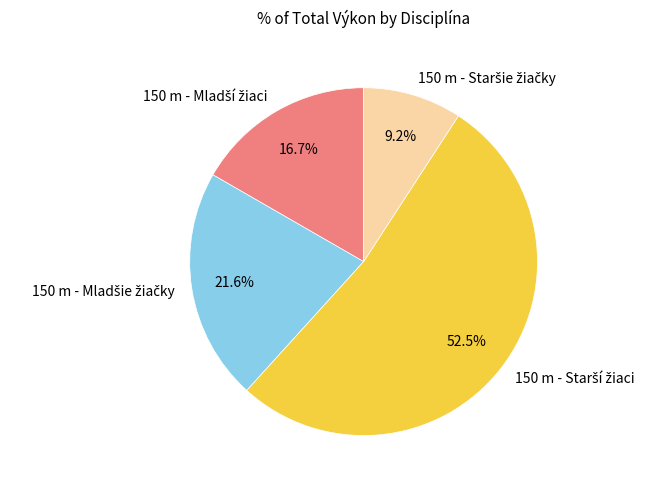

Is there any slice that represents more than half of the pie?

Yes